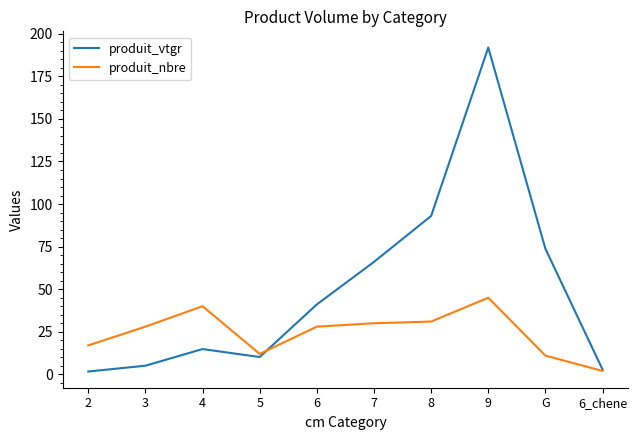

What is the spread (max minus min) of values at 7?

36.0